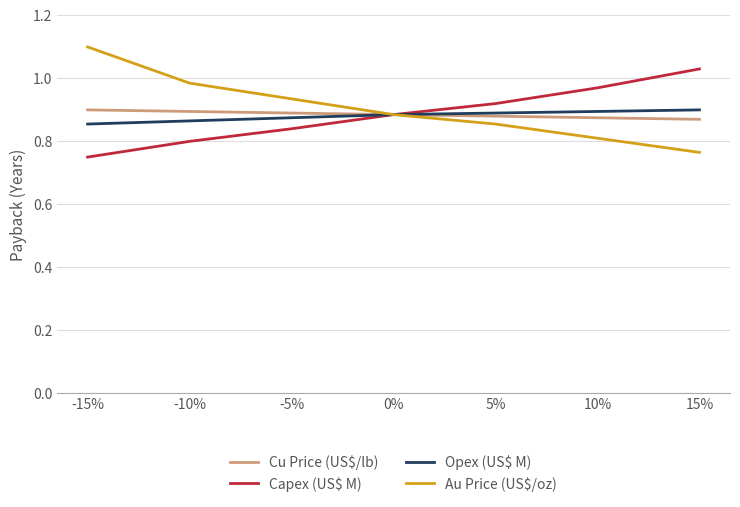

True or false: Cu Price (US$/lb) has a value of 0.9 at 5%.

True